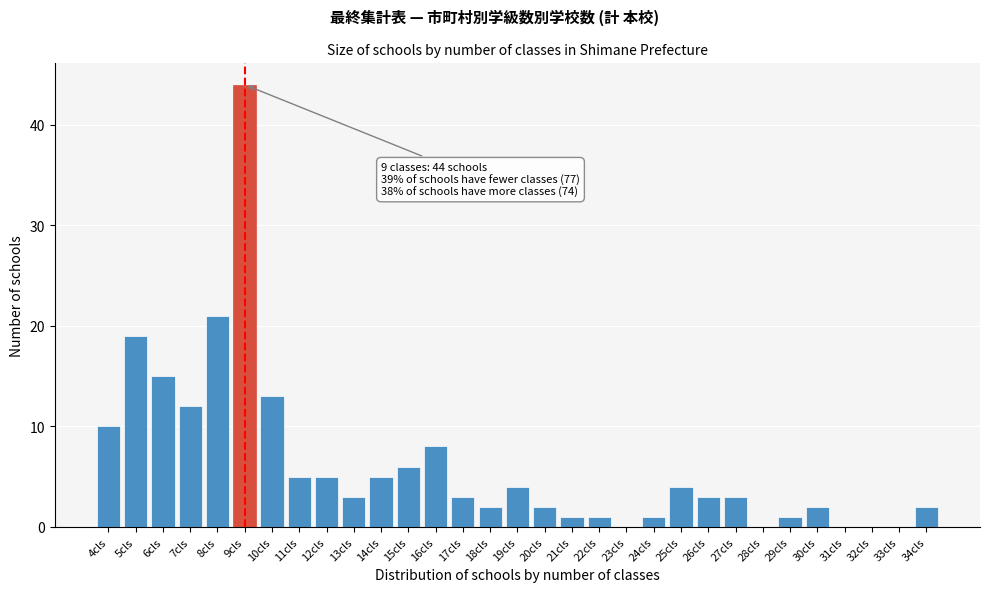

Between 32cls and 18cls, which is larger?

18cls